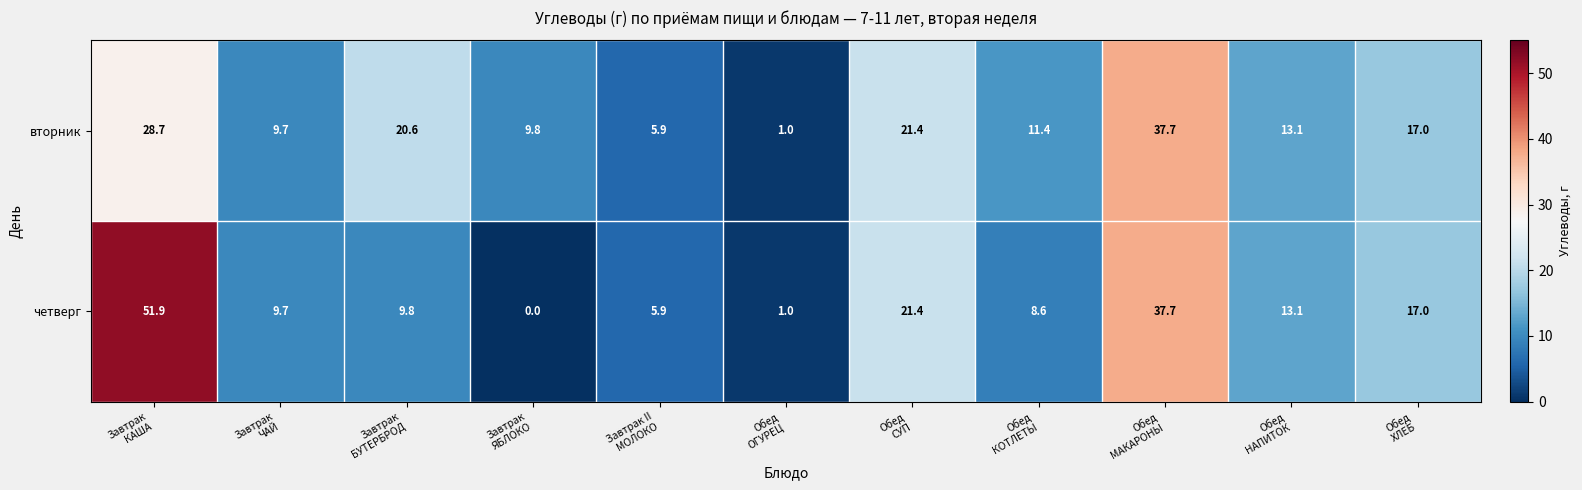

Reading left to right, transcribe all the data shown in this chart.

вторник: 28.7	9.7	20.6	9.8	5.9	1.0	21.4	11.4	37.7	13.1	17.0
четверг: 51.9	9.7	9.8	0.0	5.9	1.0	21.4	8.6	37.7	13.1	17.0